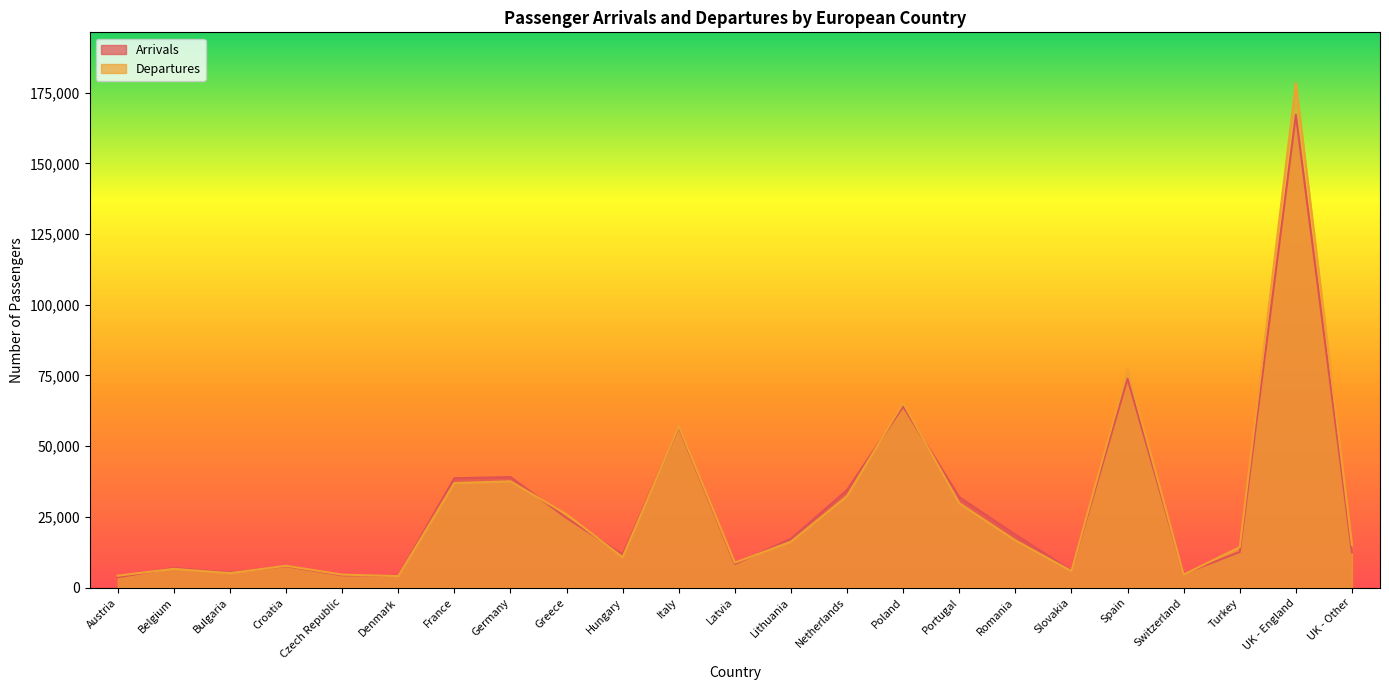

What is the label of the 5th point from the right?

Spain